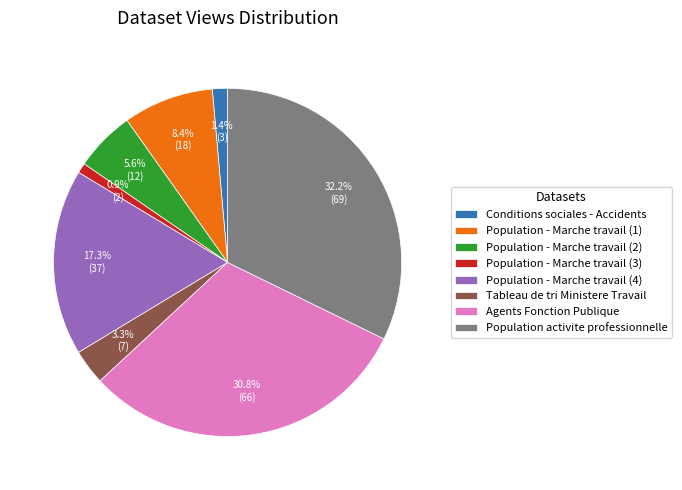

To the nearest percent, what is the average slice percentage?

12%